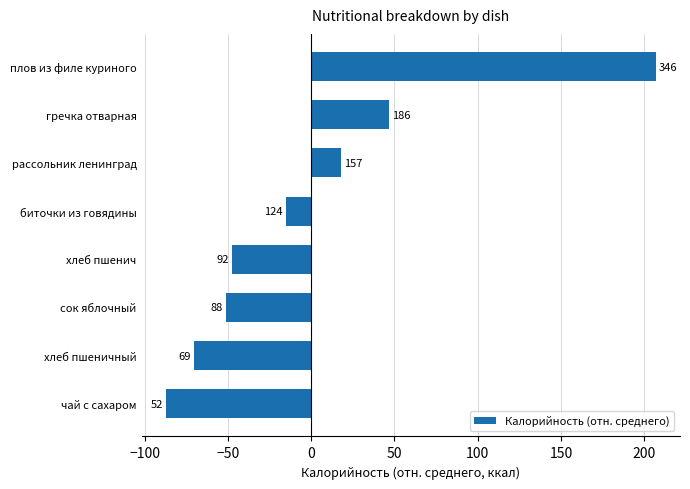

How many bars are there in total?

8